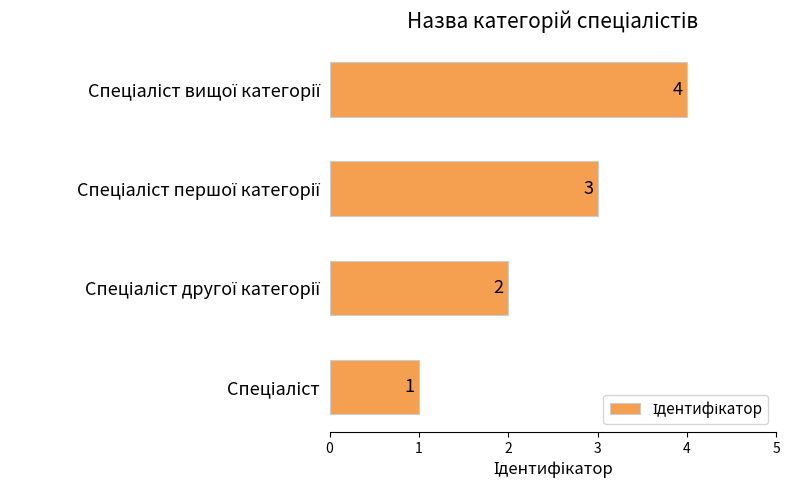

Does the chart contain any negative values?

No